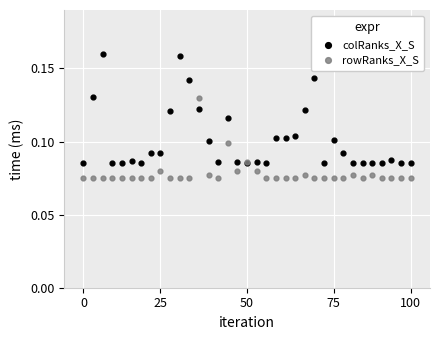

Which series has the largest Y range (max minus min)?

colRanks_X_S